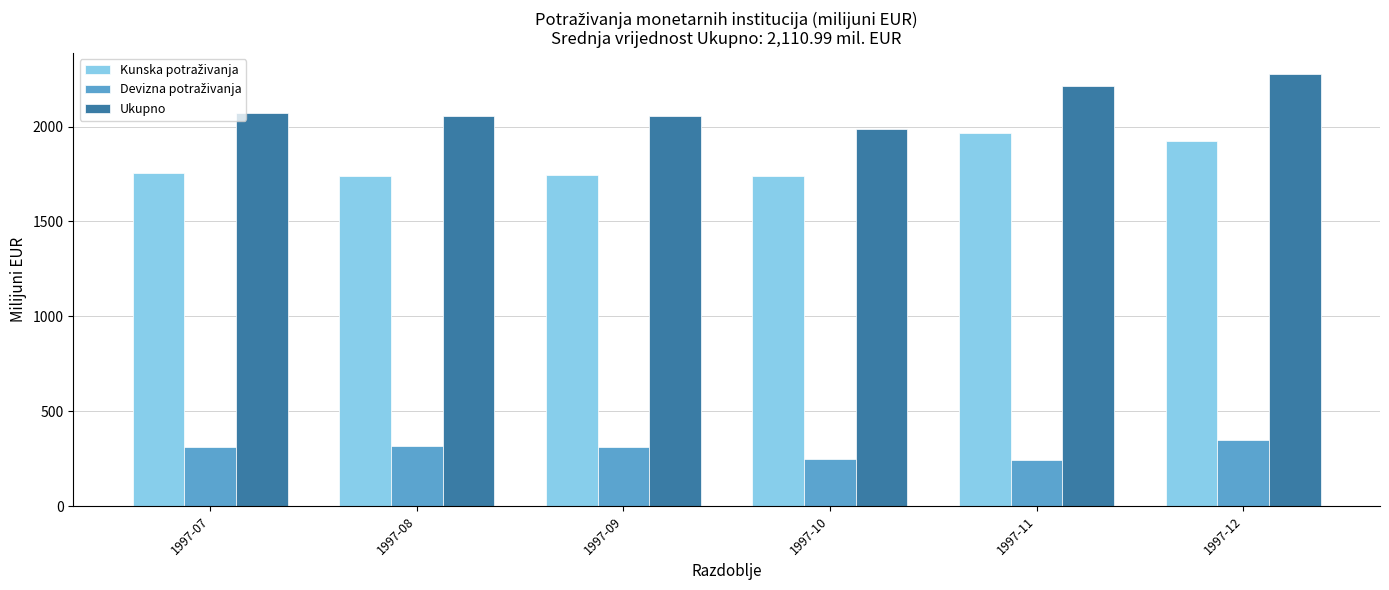

How many data points in Ukupno are above 2071?

3